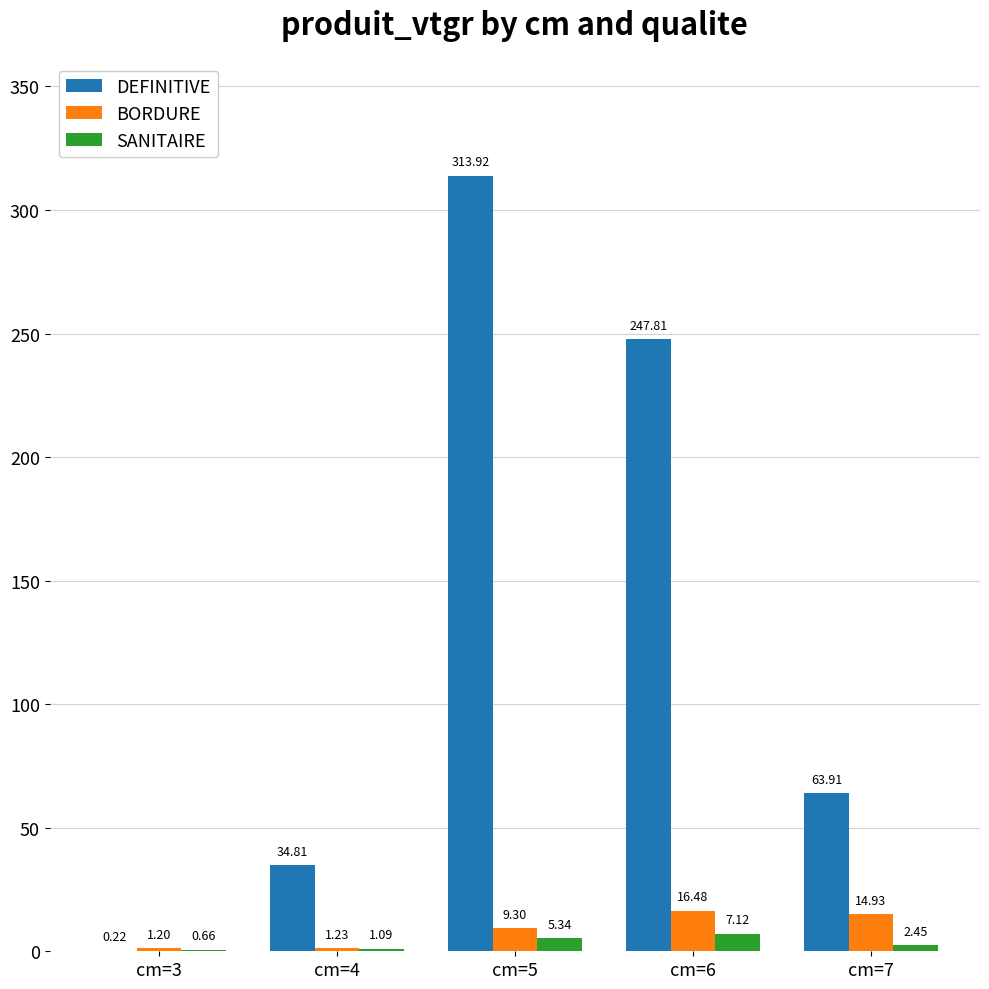

What is the sum of the BORDURE values at cm=7 and cm=6?

31.4